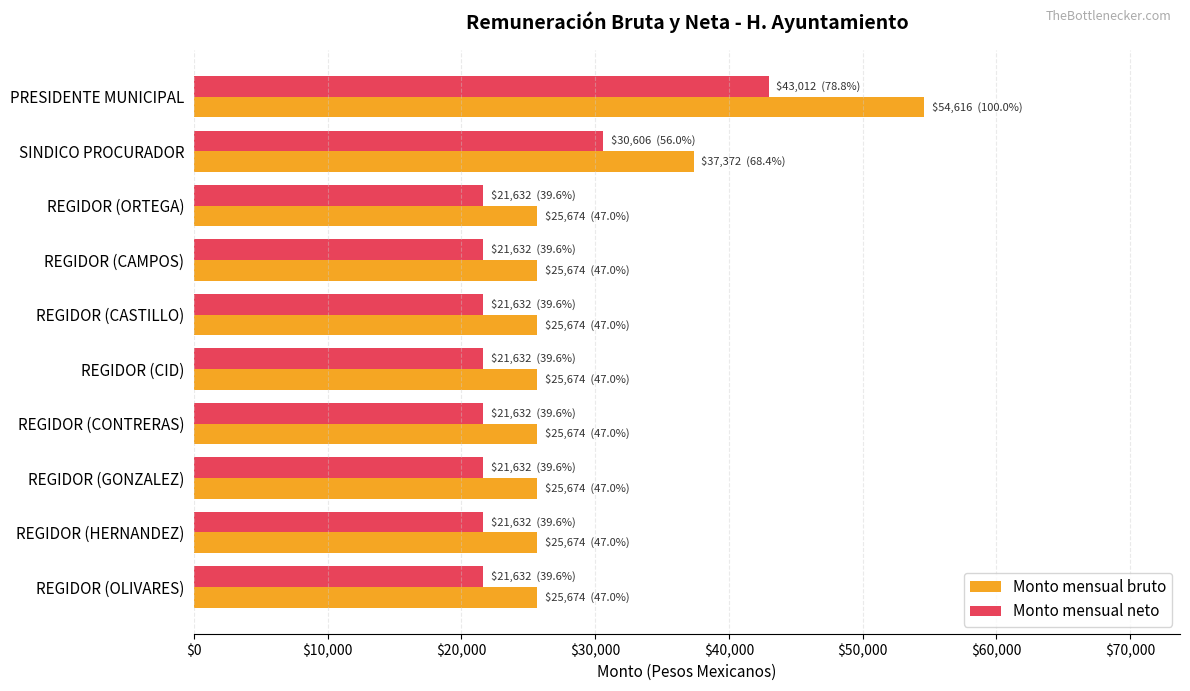

Which series has the widest spread of values?

Monto mensual bruto